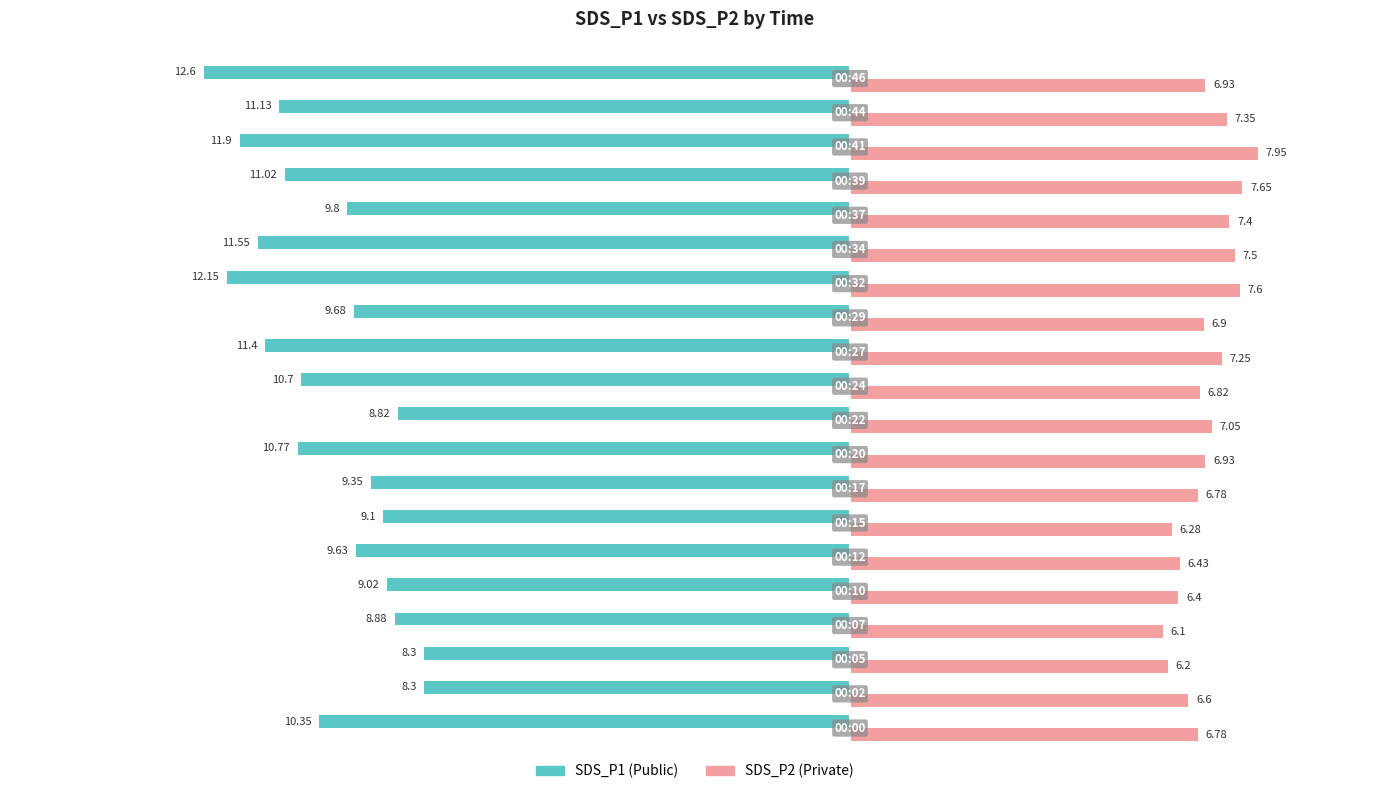

The value of SDS_P1 at 15 is -5.2. True or false?

False